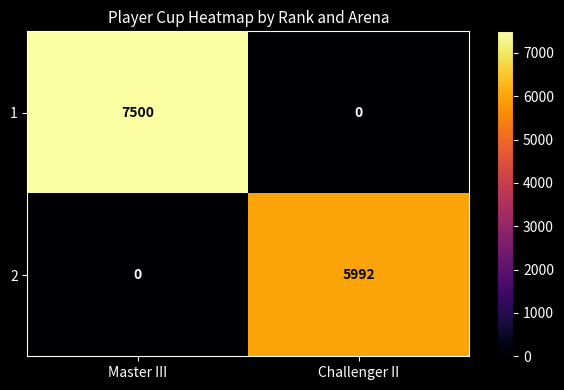

At how many categories does at least one series exceed 3210?

2